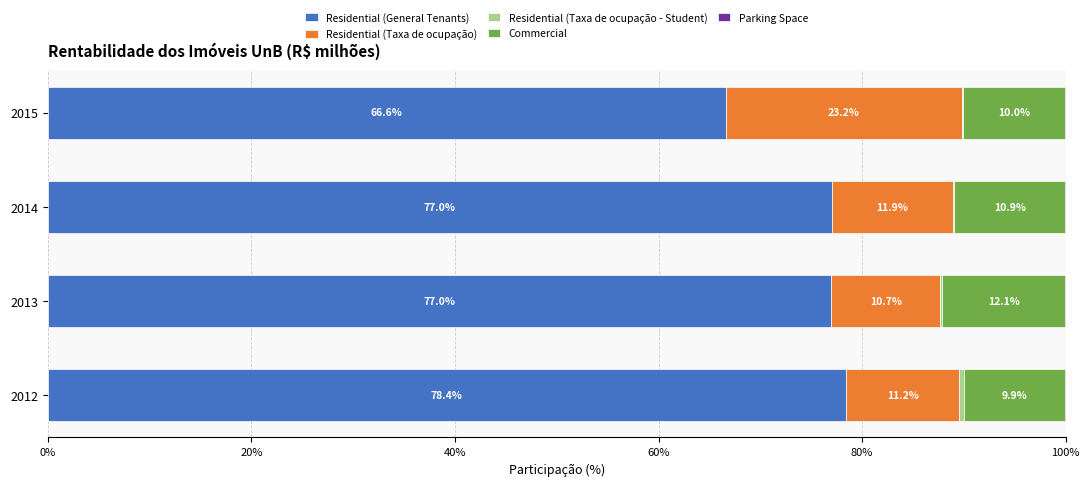

Read the Residential (General Tenants) value at 2012.

78.4